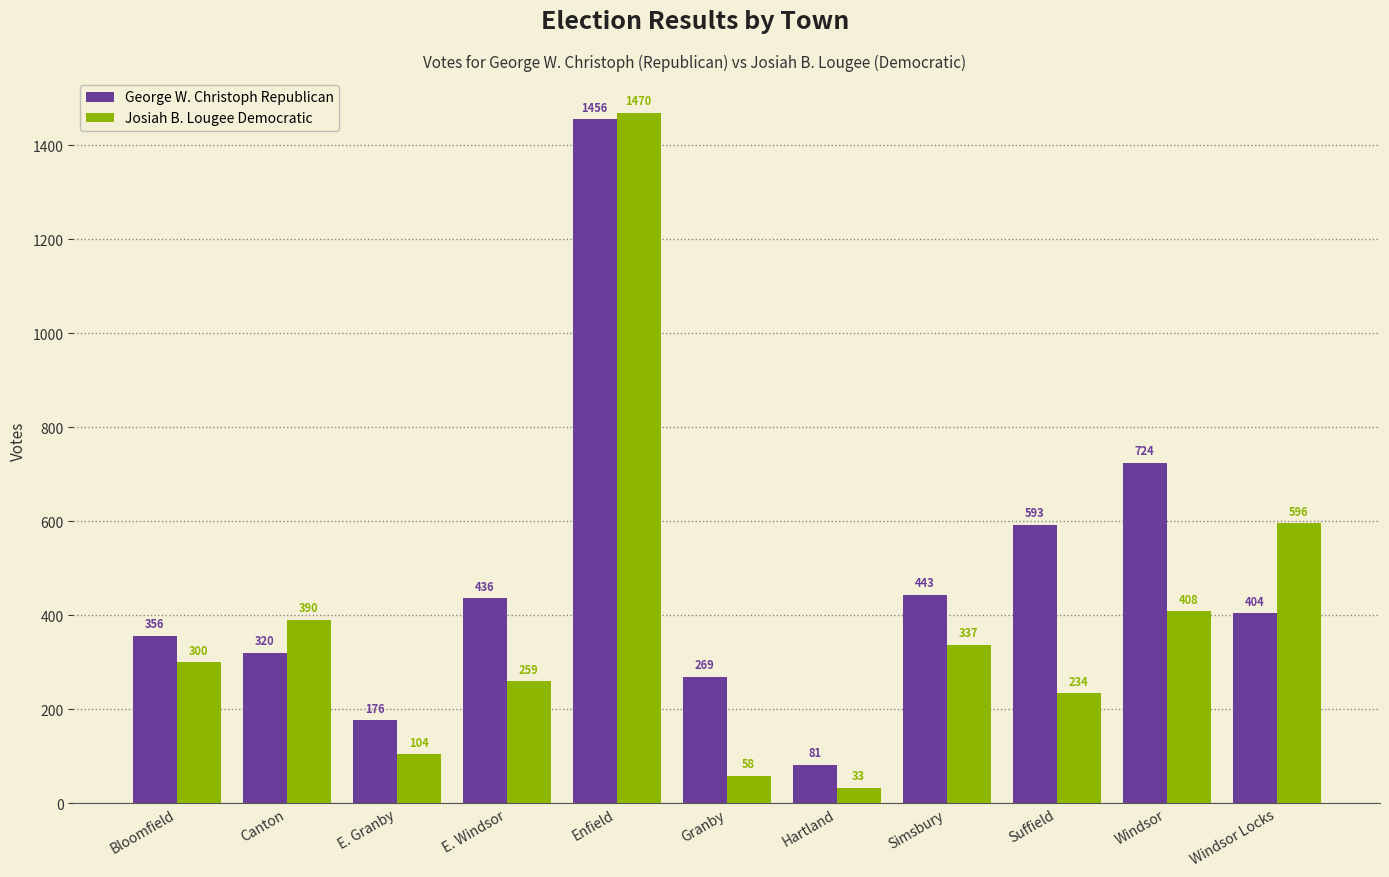

What is the sum of all George W. Christoph Republican values?

5258